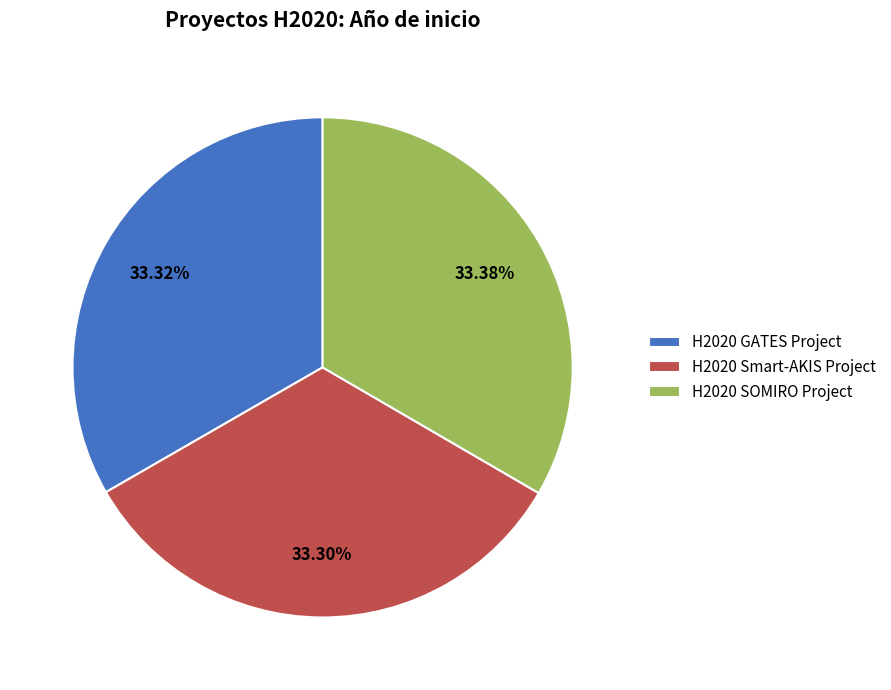

How many slices are in this pie chart?

3